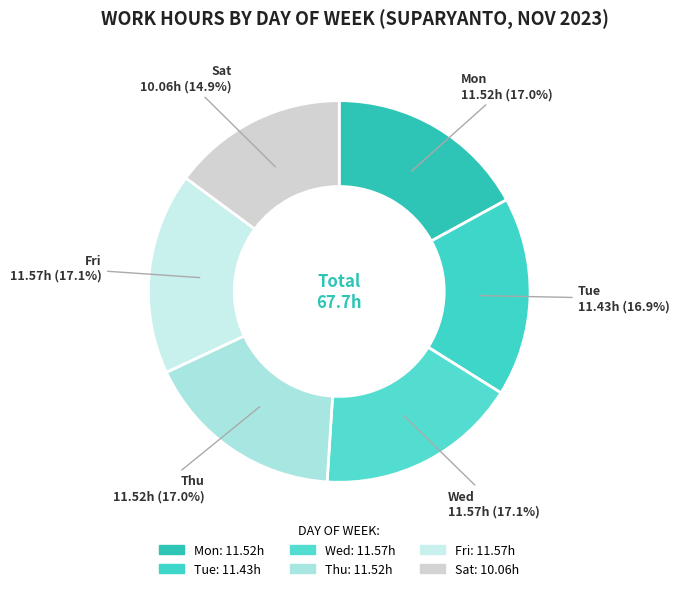

What is the smallest slice in the pie chart?

Sat